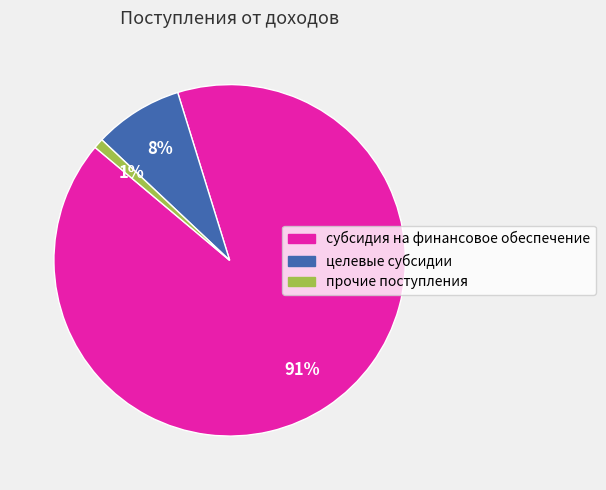

Combined, do целевые субсидии and прочие поступления account for over 50%?

No